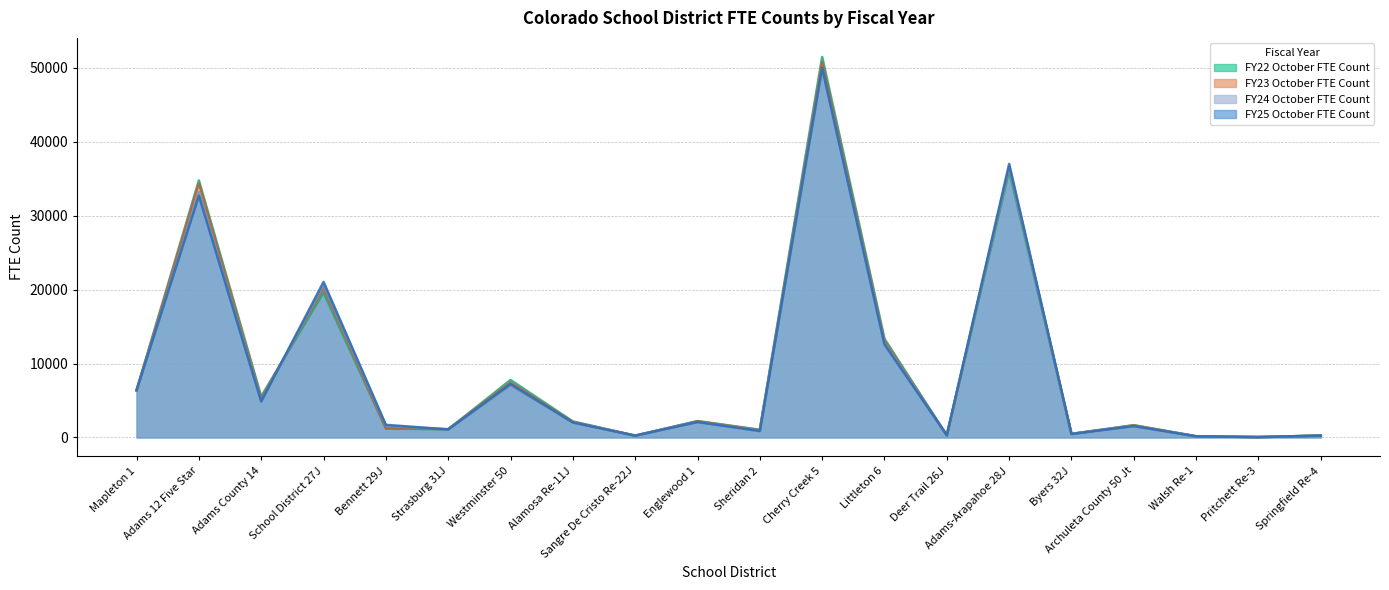

The value of FY22 October FTE Count at Sheridan 2 is 1047.0. True or false?

True